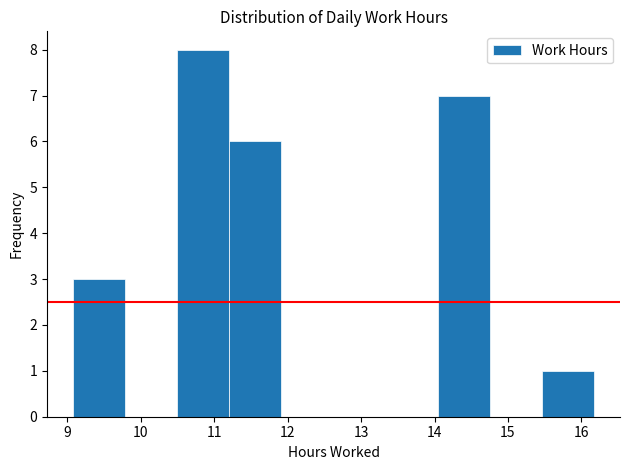

What is the height of the bar covering 9.1 to 9.8 on the x-axis? Neither the bar edges nor the heights are printed on the chart, so give them approximately, as read against the axes.

3